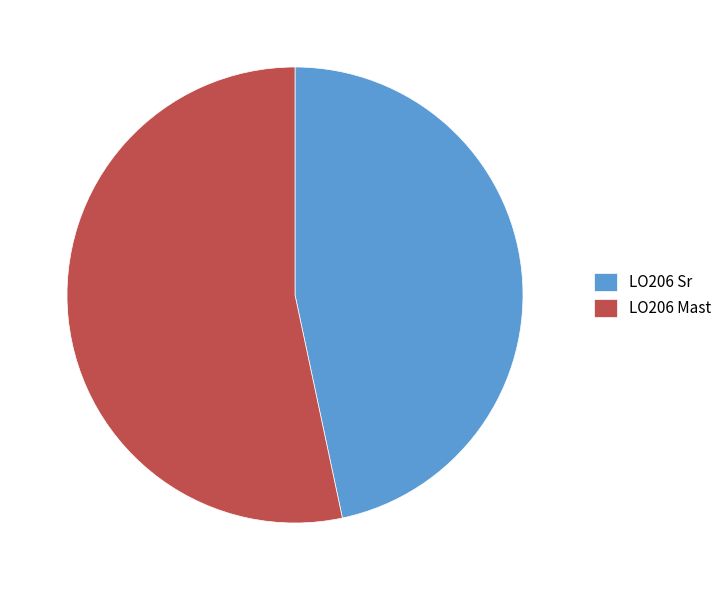

Does LO206 Sr account for over 50% of the chart?

No